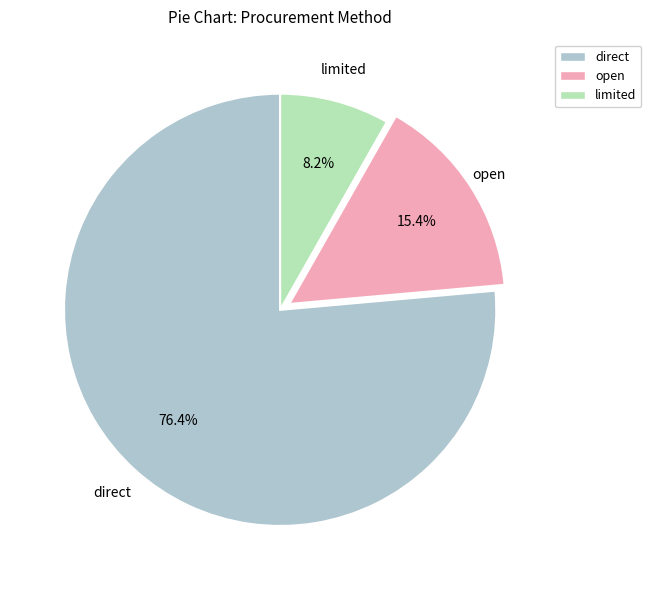

Rank the categories by value from highest to lowest.

direct, open, limited